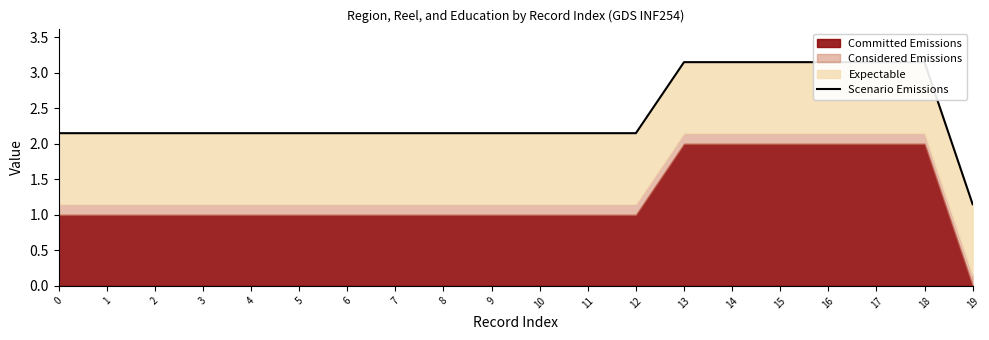

Rank the categories by value from lowest to highest.

19, 0, 1, 2, 3, 4, 5, 6, 7, 8, 9, 10, 11, 12, 13, 14, 15, 16, 17, 18